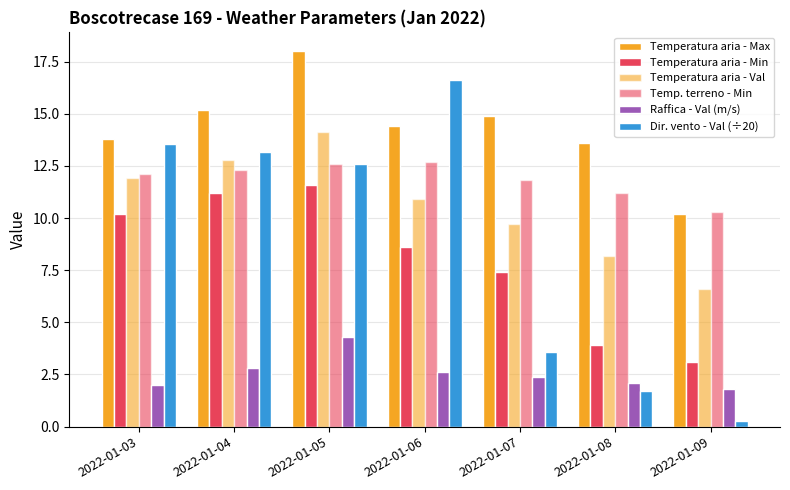

What is the value of the Raffica - Val (m/s) bar at the 7th from the left?

1.8